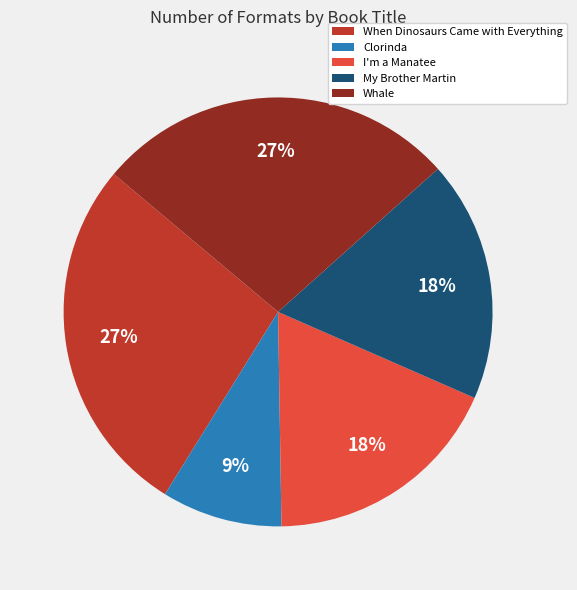

True or false: Clorinda accounts for 19% of the total.

False